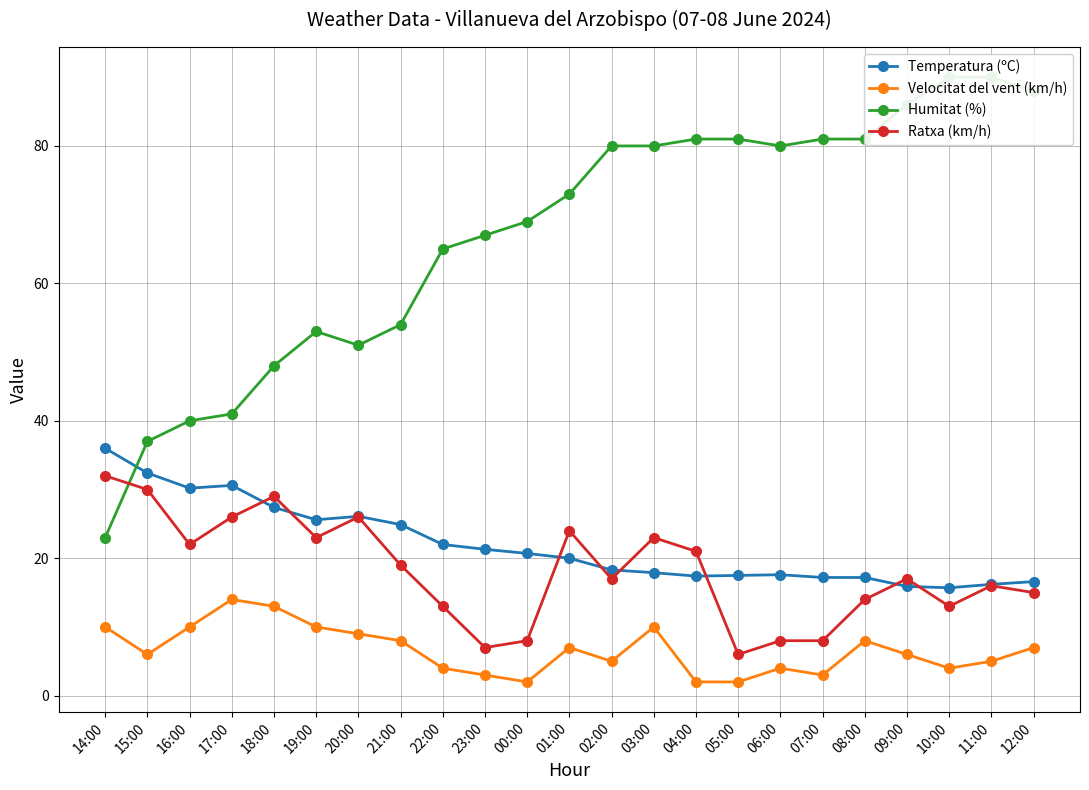

Which series has the largest range (max minus min)?

Humitat (%)